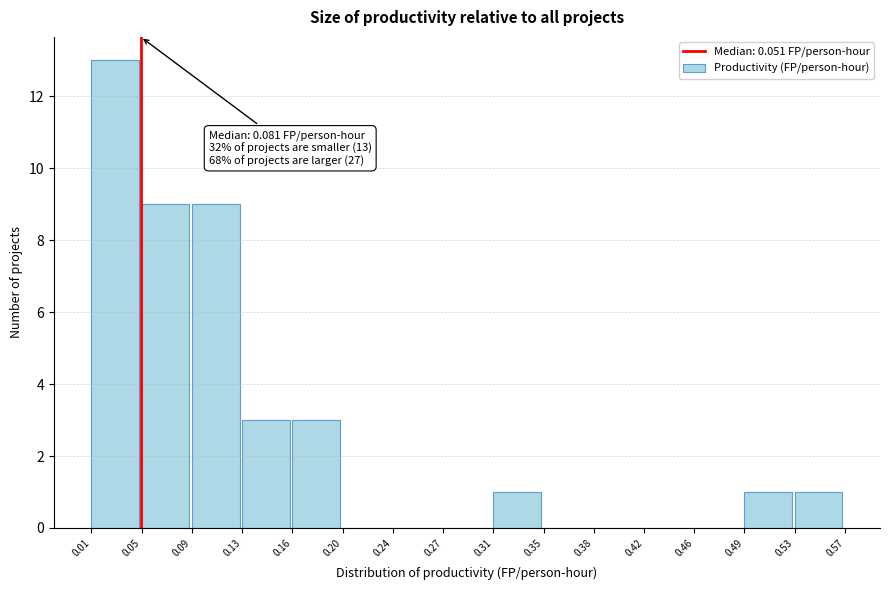

Which range on the x-axis has the tallest bar?

0.01 to 0.05